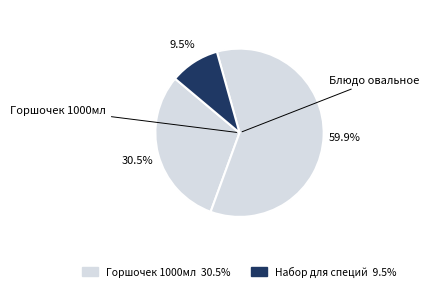

Which slice represents more than half of the pie?

Блюдо овальное